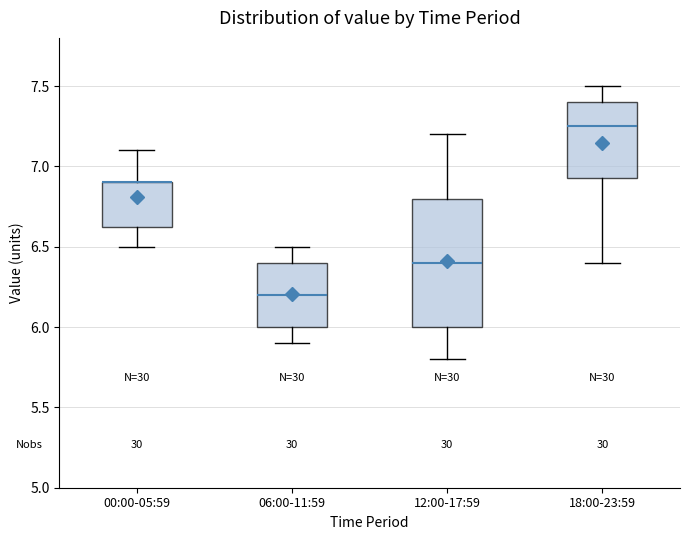

Reading left to right, read every box against the y-axis: the position of its median line, the range the box covers, and the ends of its whiskers. The values are not printed on the chart, so give them approximately, as read against the axis.

00:00-05:59: median 6.90 (drawn on the box's upper edge), box 6.65 to 6.90, whiskers 6.50 to 7.10
06:00-11:59: median 6.20, box 6.00 to 6.40, whiskers 5.90 to 6.50
12:00-17:59: median 6.40, box 6.00 to 6.80, whiskers 5.80 to 7.20
18:00-23:59: median 7.25, box 6.95 to 7.40, whiskers 6.40 to 7.50